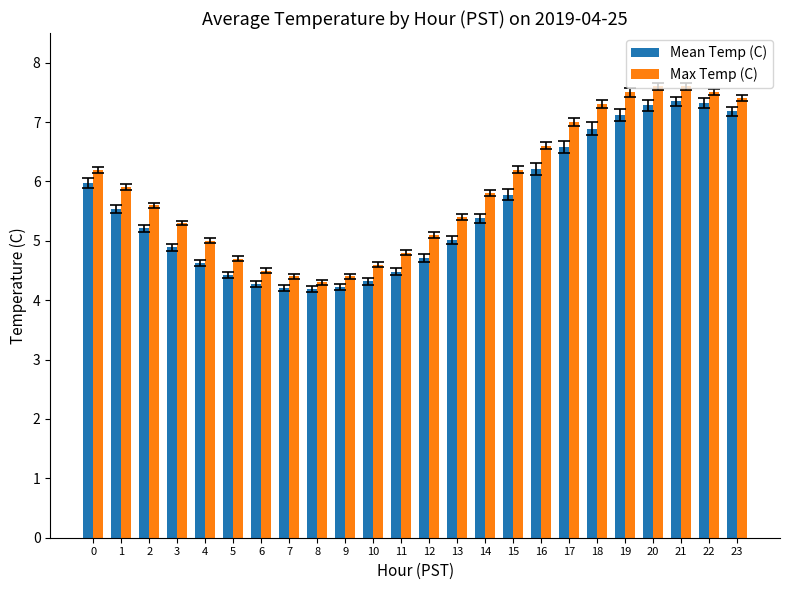

Which series has the largest total across all categories?

Max Temp (C)